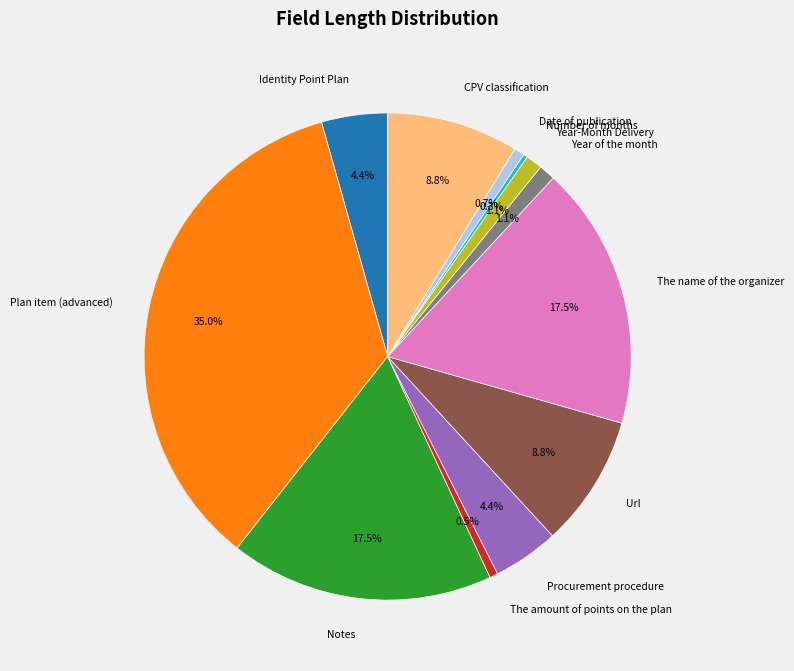

How much of the chart is everything except Plan item (advanced)?

65.0%